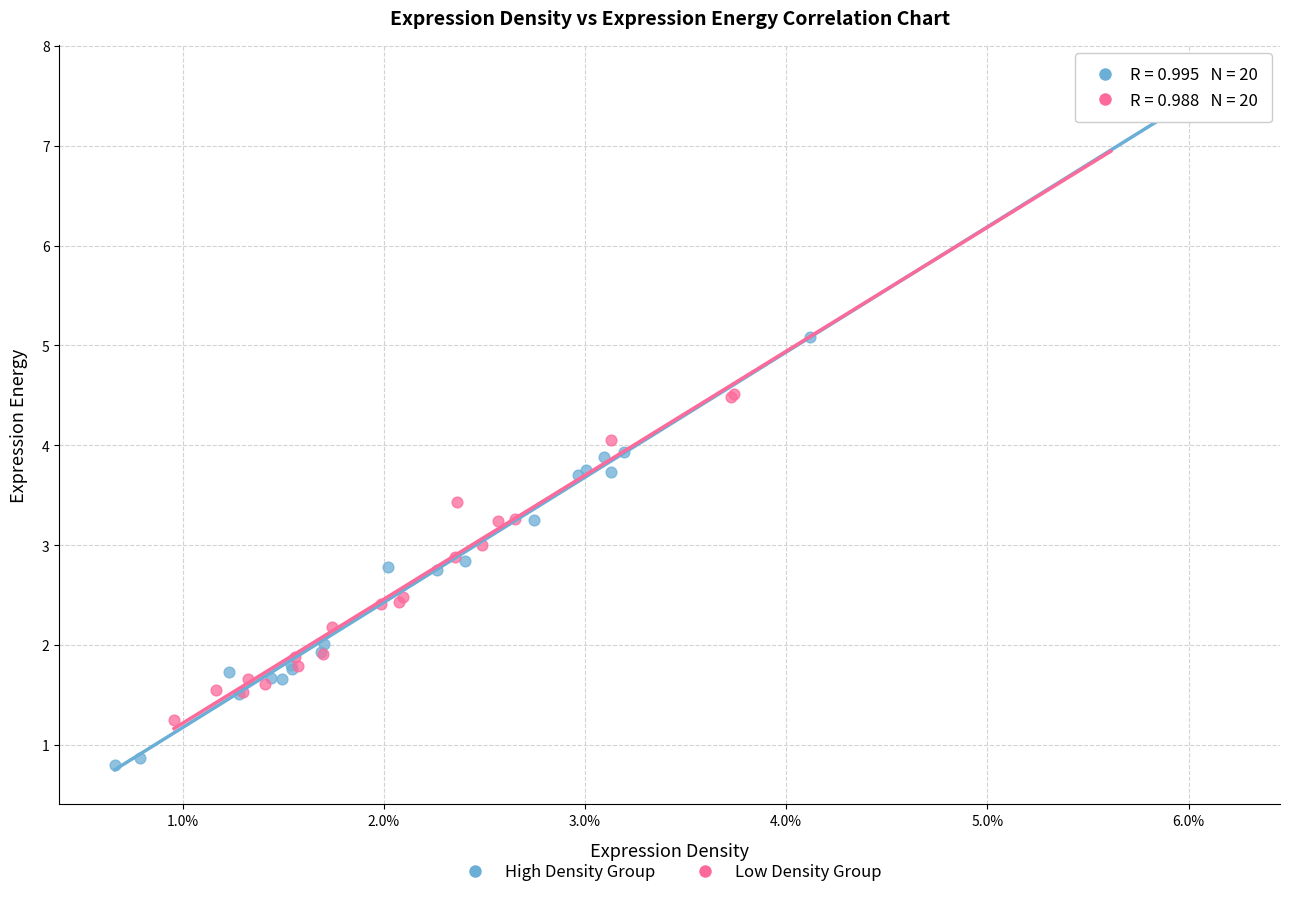

Which series reaches the maximum Y coordinate?

High Density Group